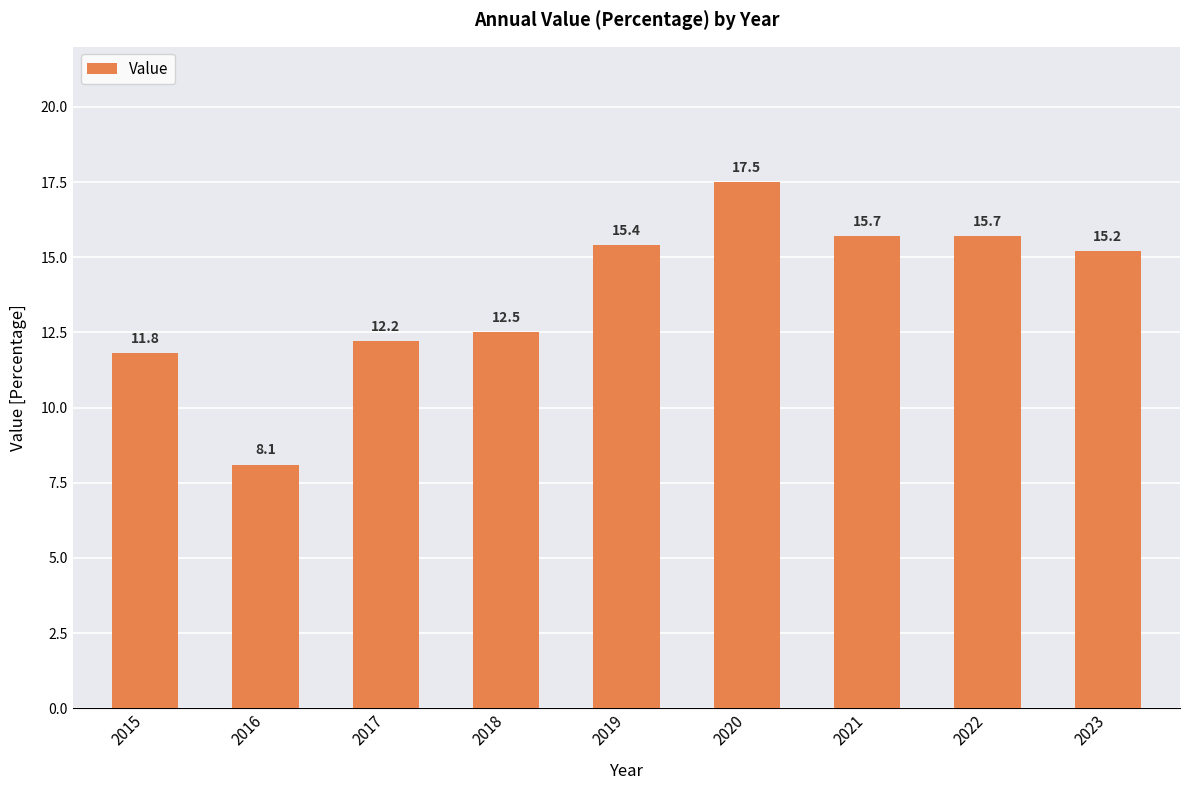

The chart shows a value of 12.5 at 2018. True or false?

True